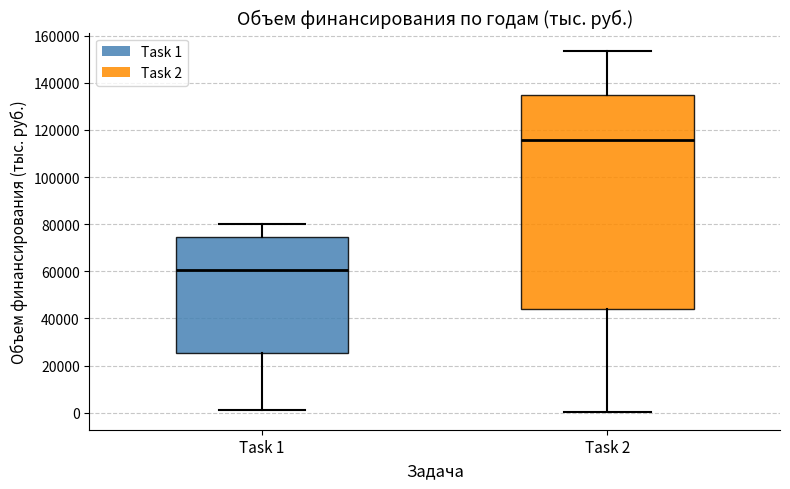

Reading left to right, transcribe this box plot: for each box, give where its median line is, the range the box spans, and where its two whiskers end, as read against the y-axis. The values are not printed on the chart, so give them approximately, as read against the axis.

Task 1: median 60000, box 26000 to 74000, whiskers 2000 to 80000
Task 2: median 116000, box 44000 to 136000, whiskers 0 to 154000